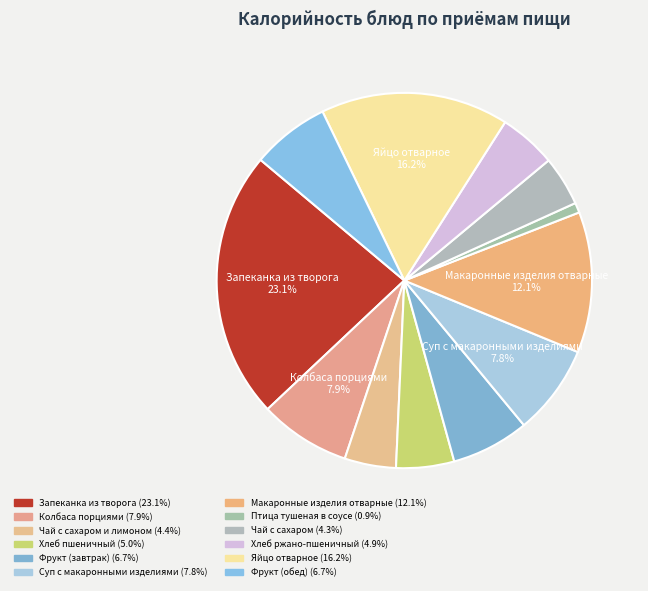

How many segments does this pie chart have?

12